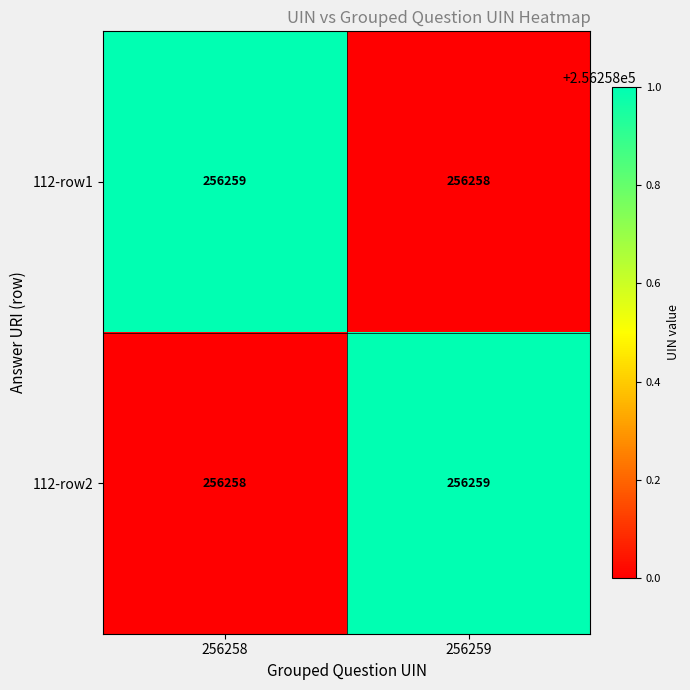

The 112-row1 series shows 140630 at 256259. True or false?

False